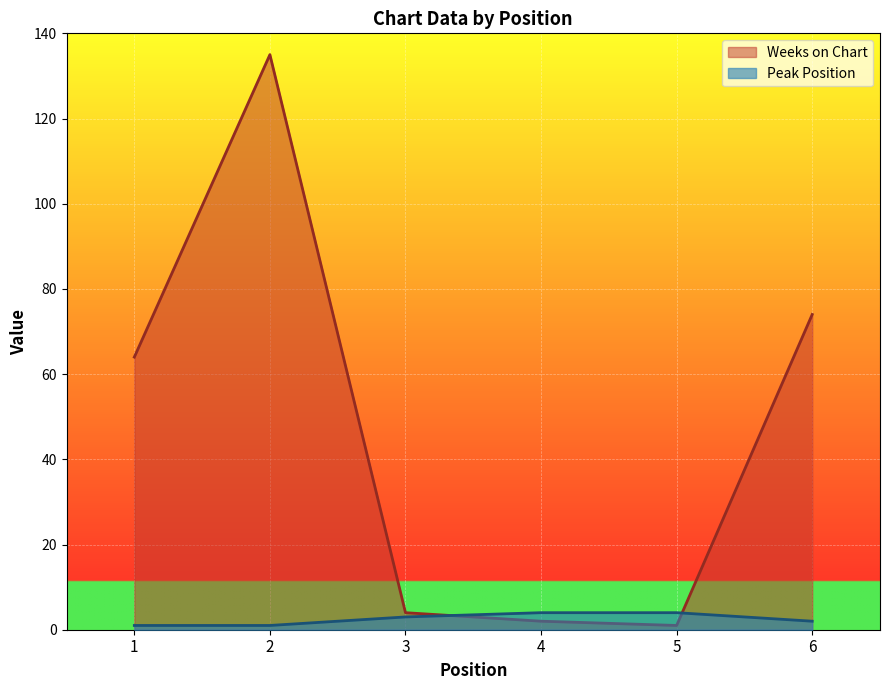

How many lines are shown in the chart?

2